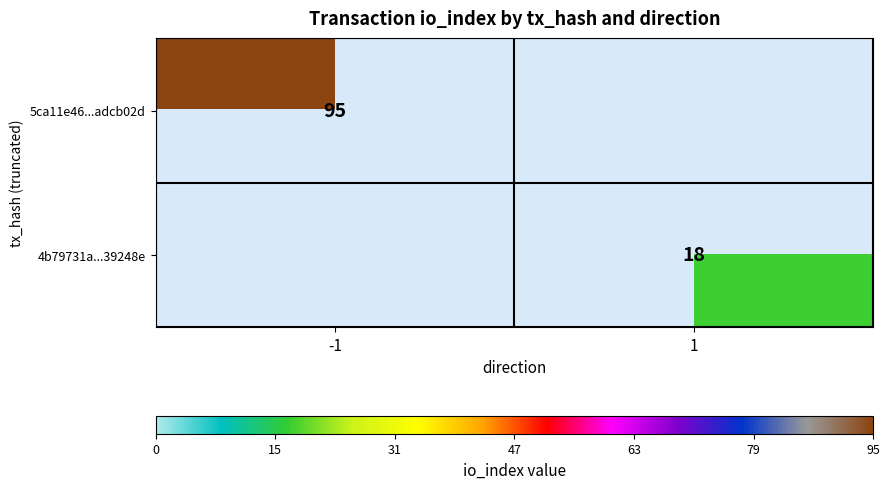

Which category has the highest value across all series?

-1